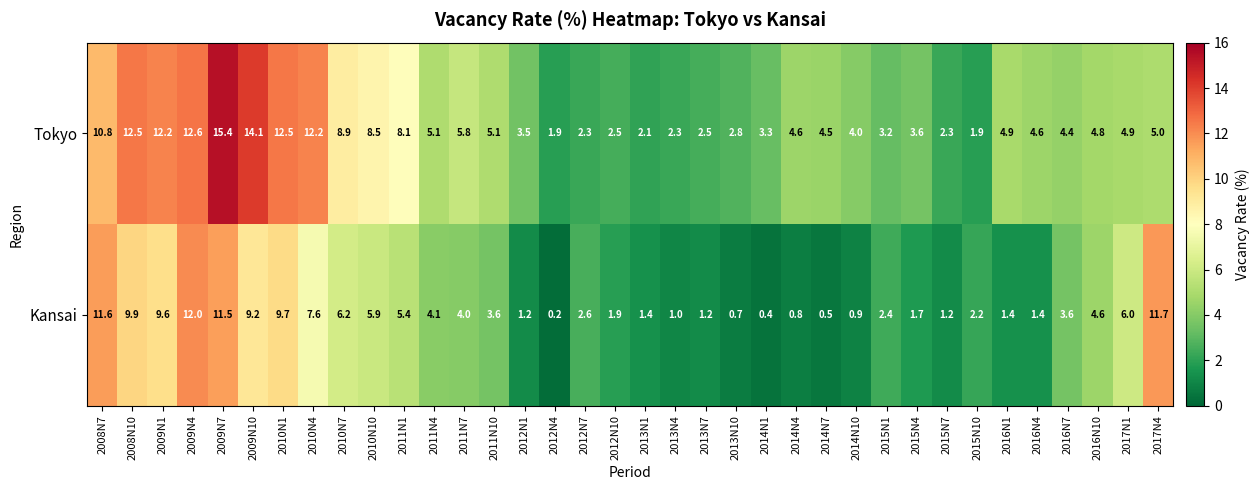

Where is Kansai nearest to the value 6?

2017N1